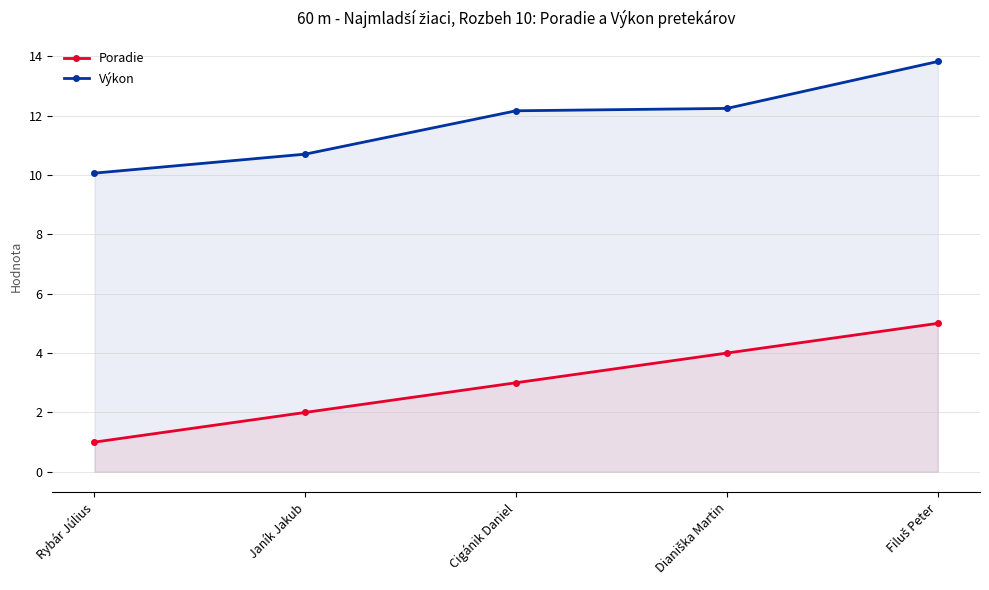

Does the chart display data point markers on the line(s)?

Yes